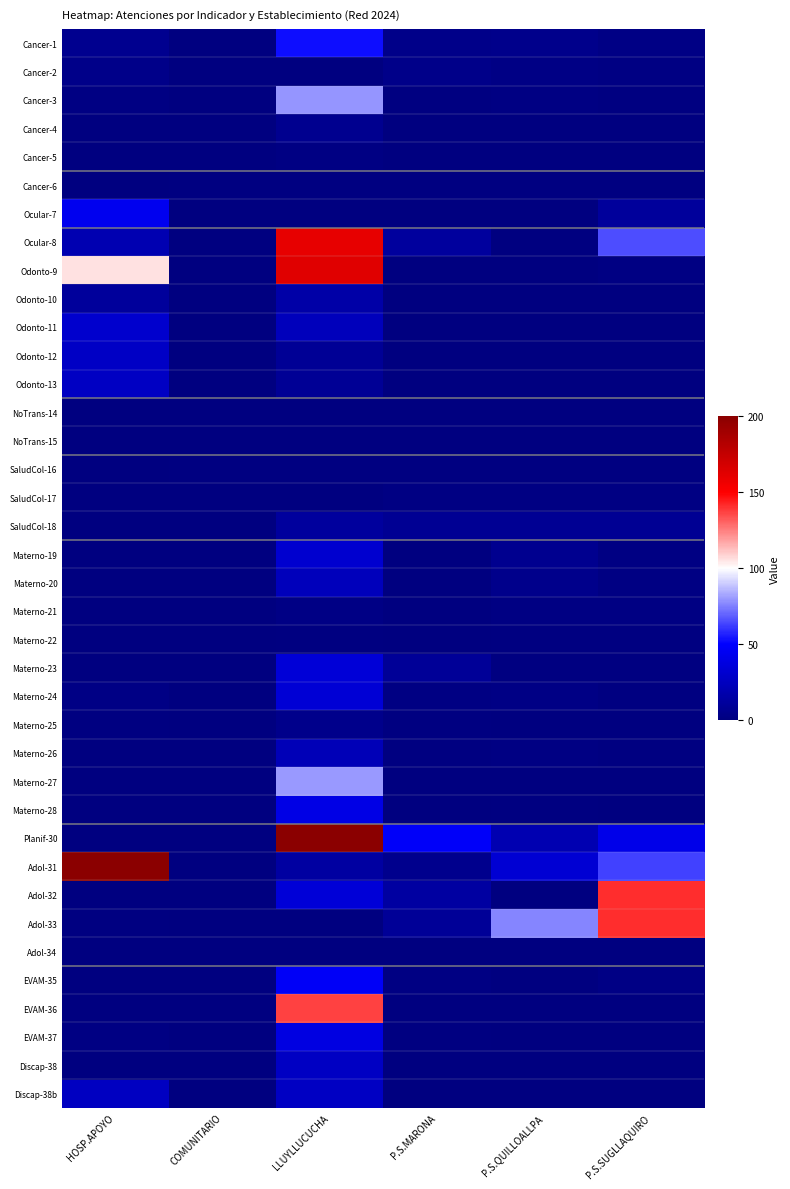

Reading right to left, extract all data points from this chart.

Cancer-1: P.S.SUGLLAQUIRO=3	P.S.QUILLOALLPA=5	P.S.MARONA=4	LLUYLLUCUCHA=53	COMUNITARIO=0	HOSP.APOYO=7
Cancer-2: P.S.SUGLLAQUIRO=2	P.S.QUILLOALLPA=3	P.S.MARONA=4	LLUYLLUCUCHA=0	COMUNITARIO=0	HOSP.APOYO=4
Cancer-3: P.S.SUGLLAQUIRO=1	P.S.QUILLOALLPA=2	P.S.MARONA=1	LLUYLLUCUCHA=79	COMUNITARIO=0	HOSP.APOYO=2
Cancer-4: P.S.SUGLLAQUIRO=0	P.S.QUILLOALLPA=0	P.S.MARONA=0	LLUYLLUCUCHA=7	COMUNITARIO=0	HOSP.APOYO=0
Cancer-5: P.S.SUGLLAQUIRO=0	P.S.QUILLOALLPA=0	P.S.MARONA=0	LLUYLLUCUCHA=2	COMUNITARIO=0	HOSP.APOYO=0
Cancer-6: P.S.SUGLLAQUIRO=1	P.S.QUILLOALLPA=1	P.S.MARONA=1	LLUYLLUCUCHA=1	COMUNITARIO=1	HOSP.APOYO=0
Ocular-7: P.S.SUGLLAQUIRO=11	P.S.QUILLOALLPA=0	P.S.MARONA=0	LLUYLLUCUCHA=0	COMUNITARIO=0	HOSP.APOYO=44
Ocular-8: P.S.SUGLLAQUIRO=65	P.S.QUILLOALLPA=0	P.S.MARONA=12	LLUYLLUCUCHA=160	COMUNITARIO=0	HOSP.APOYO=20
Odonto-9: P.S.SUGLLAQUIRO=2	P.S.QUILLOALLPA=0	P.S.MARONA=0	LLUYLLUCUCHA=163	COMUNITARIO=0	HOSP.APOYO=106
Odonto-10: P.S.SUGLLAQUIRO=0	P.S.QUILLOALLPA=0	P.S.MARONA=0	LLUYLLUCUCHA=16	COMUNITARIO=0	HOSP.APOYO=11
Odonto-11: P.S.SUGLLAQUIRO=0	P.S.QUILLOALLPA=0	P.S.MARONA=0	LLUYLLUCUCHA=24	COMUNITARIO=0	HOSP.APOYO=31
Odonto-12: P.S.SUGLLAQUIRO=0	P.S.QUILLOALLPA=0	P.S.MARONA=0	LLUYLLUCUCHA=9	COMUNITARIO=0	HOSP.APOYO=28
Odonto-13: P.S.SUGLLAQUIRO=0	P.S.QUILLOALLPA=0	P.S.MARONA=0	LLUYLLUCUCHA=9	COMUNITARIO=0	HOSP.APOYO=27
NoTrans-14: P.S.SUGLLAQUIRO=0	P.S.QUILLOALLPA=0	P.S.MARONA=0	LLUYLLUCUCHA=0	COMUNITARIO=0	HOSP.APOYO=0
NoTrans-15: P.S.SUGLLAQUIRO=0	P.S.QUILLOALLPA=0	P.S.MARONA=0	LLUYLLUCUCHA=0	COMUNITARIO=0	HOSP.APOYO=0
SaludCol-16: P.S.SUGLLAQUIRO=1	P.S.QUILLOALLPA=1	P.S.MARONA=1	LLUYLLUCUCHA=1	COMUNITARIO=1	HOSP.APOYO=0
SaludCol-17: P.S.SUGLLAQUIRO=2	P.S.QUILLOALLPA=2	P.S.MARONA=2	LLUYLLUCUCHA=0	COMUNITARIO=0	HOSP.APOYO=0
SaludCol-18: P.S.SUGLLAQUIRO=8	P.S.QUILLOALLPA=8	P.S.MARONA=8	LLUYLLUCUCHA=12	COMUNITARIO=0	HOSP.APOYO=0
Materno-19: P.S.SUGLLAQUIRO=2	P.S.QUILLOALLPA=7	P.S.MARONA=0	LLUYLLUCUCHA=32	COMUNITARIO=0	HOSP.APOYO=0
Materno-20: P.S.SUGLLAQUIRO=2	P.S.QUILLOALLPA=5	P.S.MARONA=0	LLUYLLUCUCHA=24	COMUNITARIO=0	HOSP.APOYO=0
Materno-21: P.S.SUGLLAQUIRO=2	P.S.QUILLOALLPA=2	P.S.MARONA=0	LLUYLLUCUCHA=3	COMUNITARIO=0	HOSP.APOYO=0
Materno-22: P.S.SUGLLAQUIRO=1	P.S.QUILLOALLPA=1	P.S.MARONA=0	LLUYLLUCUCHA=1	COMUNITARIO=0	HOSP.APOYO=0
Materno-23: P.S.SUGLLAQUIRO=1	P.S.QUILLOALLPA=1	P.S.MARONA=10	LLUYLLUCUCHA=35	COMUNITARIO=0	HOSP.APOYO=0
Materno-24: P.S.SUGLLAQUIRO=1	P.S.QUILLOALLPA=3	P.S.MARONA=2	LLUYLLUCUCHA=34	COMUNITARIO=0	HOSP.APOYO=3
Materno-25: P.S.SUGLLAQUIRO=0	P.S.QUILLOALLPA=0	P.S.MARONA=1	LLUYLLUCUCHA=5	COMUNITARIO=0	HOSP.APOYO=1
Materno-26: P.S.SUGLLAQUIRO=1	P.S.QUILLOALLPA=2	P.S.MARONA=1	LLUYLLUCUCHA=22	COMUNITARIO=0	HOSP.APOYO=0
Materno-27: P.S.SUGLLAQUIRO=0	P.S.QUILLOALLPA=0	P.S.MARONA=0	LLUYLLUCUCHA=80	COMUNITARIO=0	HOSP.APOYO=0
Materno-28: P.S.SUGLLAQUIRO=0	P.S.QUILLOALLPA=1	P.S.MARONA=0	LLUYLLUCUCHA=40	COMUNITARIO=0	HOSP.APOYO=0
Planif-30: P.S.SUGLLAQUIRO=42	P.S.QUILLOALLPA=20	P.S.MARONA=48	LLUYLLUCUCHA=381	COMUNITARIO=0	HOSP.APOYO=0
Adol-31: P.S.SUGLLAQUIRO=63	P.S.QUILLOALLPA=33	P.S.MARONA=6	LLUYLLUCUCHA=14	COMUNITARIO=0	HOSP.APOYO=255
Adol-32: P.S.SUGLLAQUIRO=141	P.S.QUILLOALLPA=0	P.S.MARONA=14	LLUYLLUCUCHA=35	COMUNITARIO=0	HOSP.APOYO=0
Adol-33: P.S.SUGLLAQUIRO=141	P.S.QUILLOALLPA=76	P.S.MARONA=10	LLUYLLUCUCHA=0	COMUNITARIO=0	HOSP.APOYO=1
Adol-34: P.S.SUGLLAQUIRO=0	P.S.QUILLOALLPA=0	P.S.MARONA=0	LLUYLLUCUCHA=0	COMUNITARIO=0	HOSP.APOYO=0
EVAM-35: P.S.SUGLLAQUIRO=3	P.S.QUILLOALLPA=0	P.S.MARONA=2	LLUYLLUCUCHA=47	COMUNITARIO=0	HOSP.APOYO=0
EVAM-36: P.S.SUGLLAQUIRO=0	P.S.QUILLOALLPA=0	P.S.MARONA=0	LLUYLLUCUCHA=137	COMUNITARIO=0	HOSP.APOYO=0
EVAM-37: P.S.SUGLLAQUIRO=0	P.S.QUILLOALLPA=0	P.S.MARONA=1	LLUYLLUCUCHA=39	COMUNITARIO=0	HOSP.APOYO=2
Discap-38: P.S.SUGLLAQUIRO=0	P.S.QUILLOALLPA=0	P.S.MARONA=0	LLUYLLUCUCHA=27	COMUNITARIO=0	HOSP.APOYO=0
Discap-38b: P.S.SUGLLAQUIRO=0	P.S.QUILLOALLPA=0	P.S.MARONA=0	LLUYLLUCUCHA=27	COMUNITARIO=0	HOSP.APOYO=26